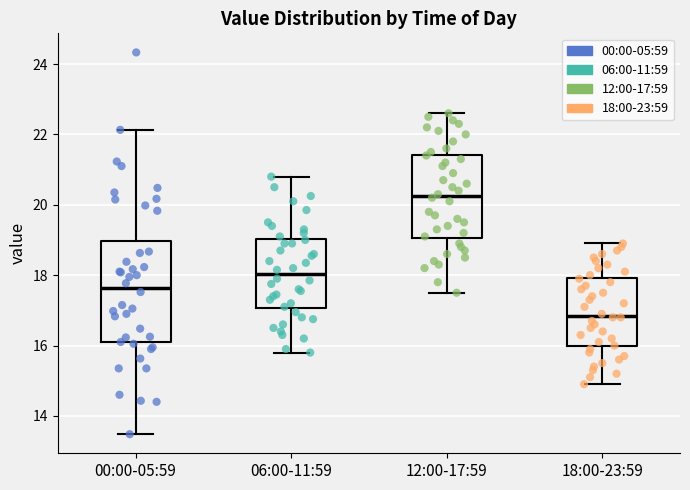

Reading left to right, transcribe this box plot: for each box, give where its median line is, the range the box spans, and where its two whiskers end, as read against the y-axis. The values are not printed on the chart, so give them approximately, as read against the axis.

00:00-05:59: median 17.6, box 16.0 to 19.0, whiskers 13.4 to 22.2
06:00-11:59: median 18.0, box 17.0 to 19.0, whiskers 15.8 to 20.8
12:00-17:59: median 20.2, box 19.0 to 21.4, whiskers 17.6 to 22.6
18:00-23:59: median 16.8, box 16.0 to 18.0, whiskers 15.0 to 19.0